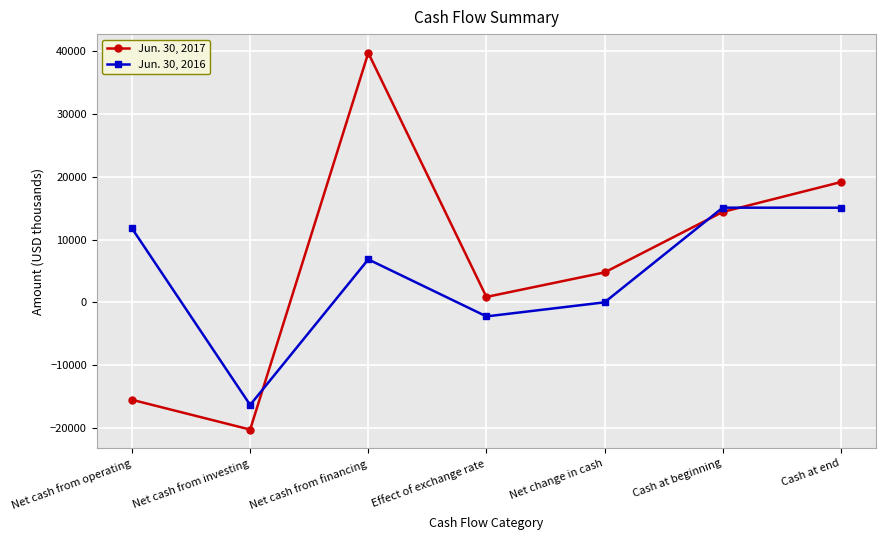

Where is Jun. 30, 2016 nearest to the value -643?

Net change in cash